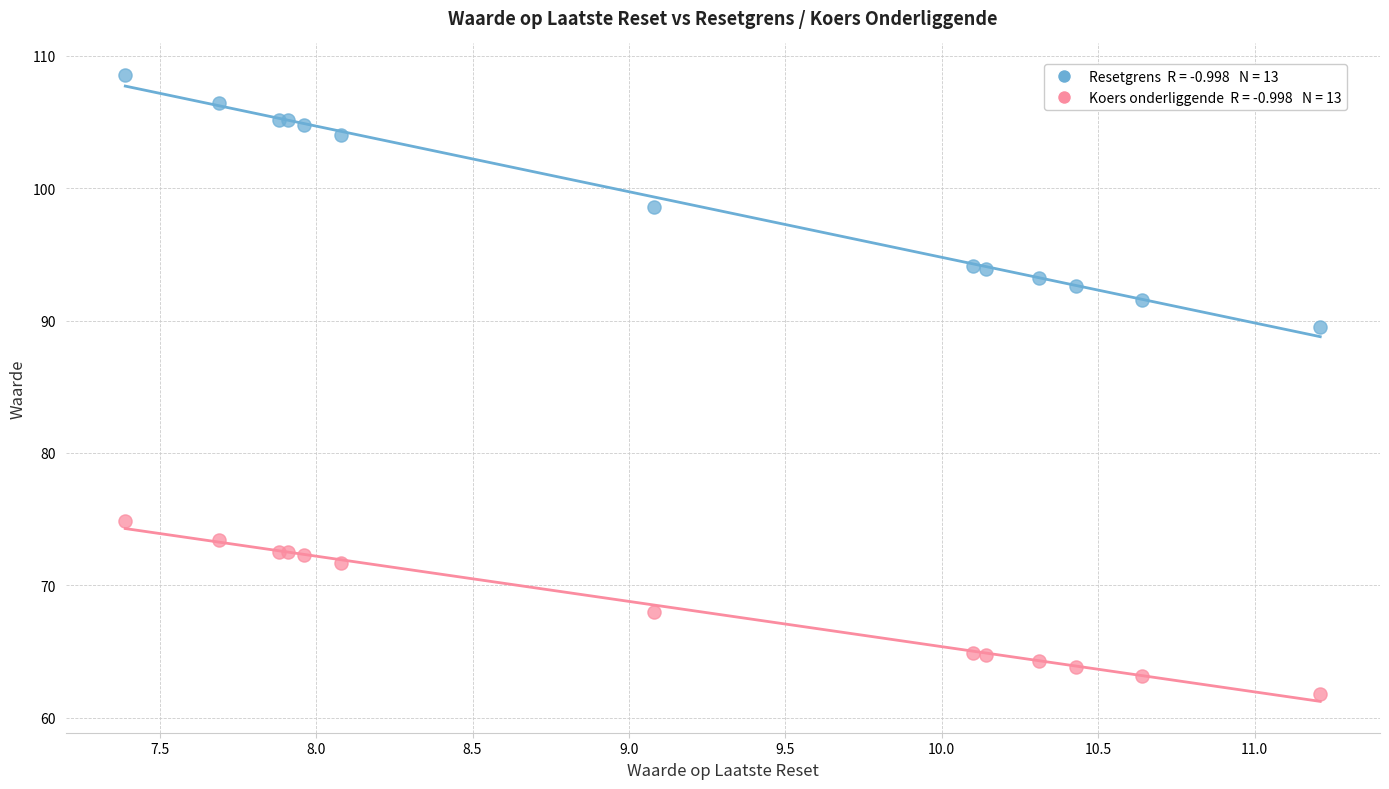

Across all series, what Y value is closest to 85?

89.6